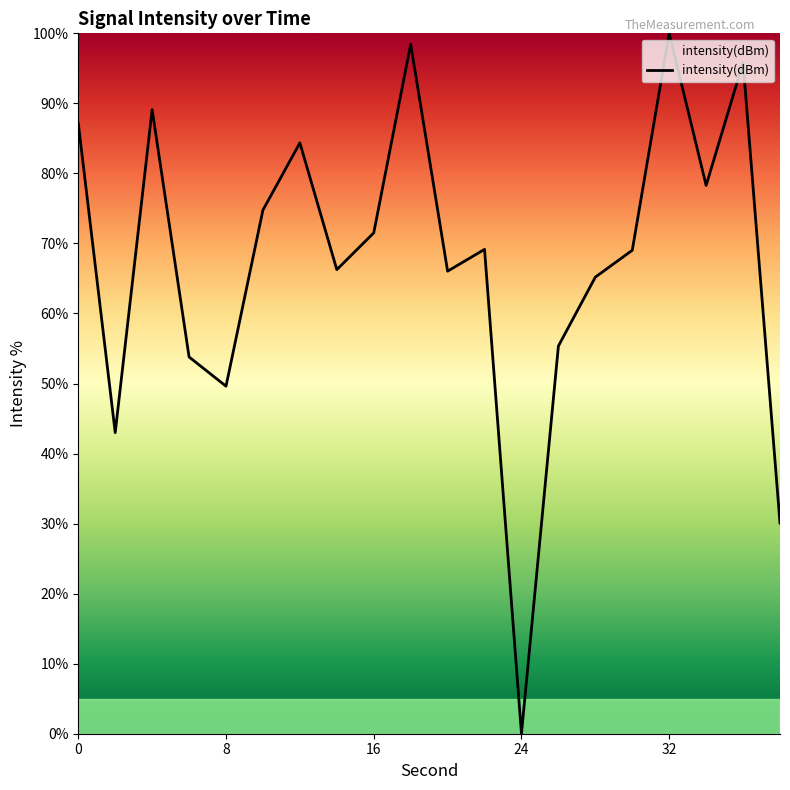

What is the greatest value displayed?

100.0